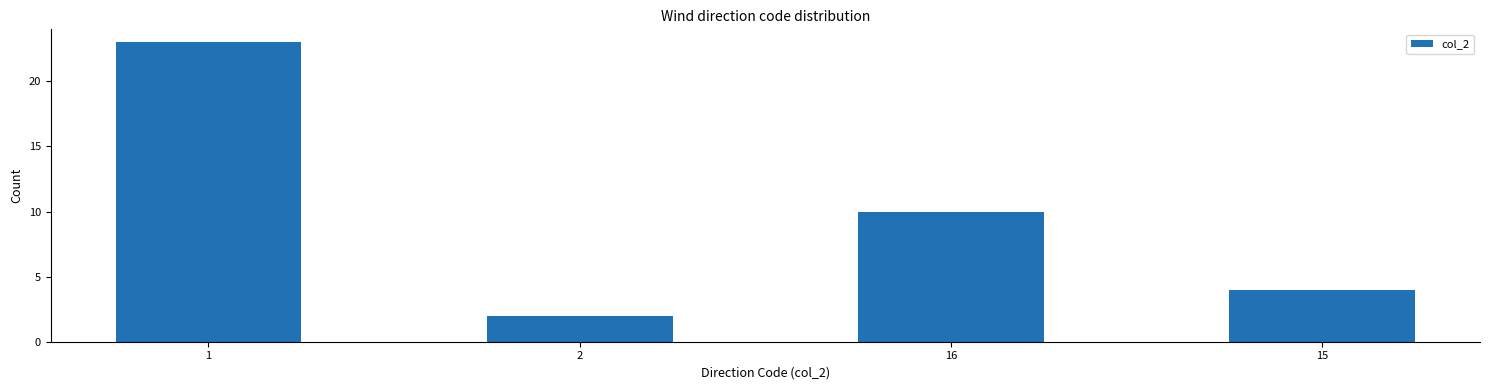

List the labels in order of value, largest first.

1, 16, 15, 2